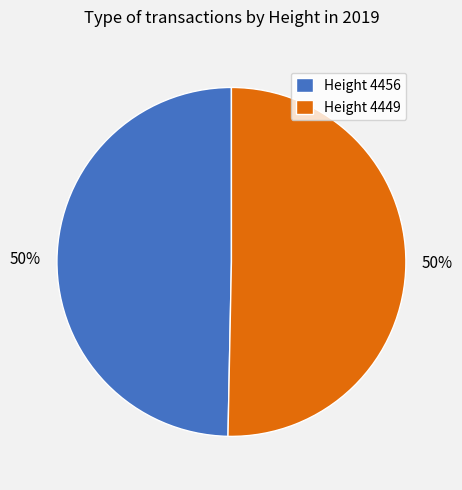

The Height 4449 slice represents 59% of the pie. True or false?

False